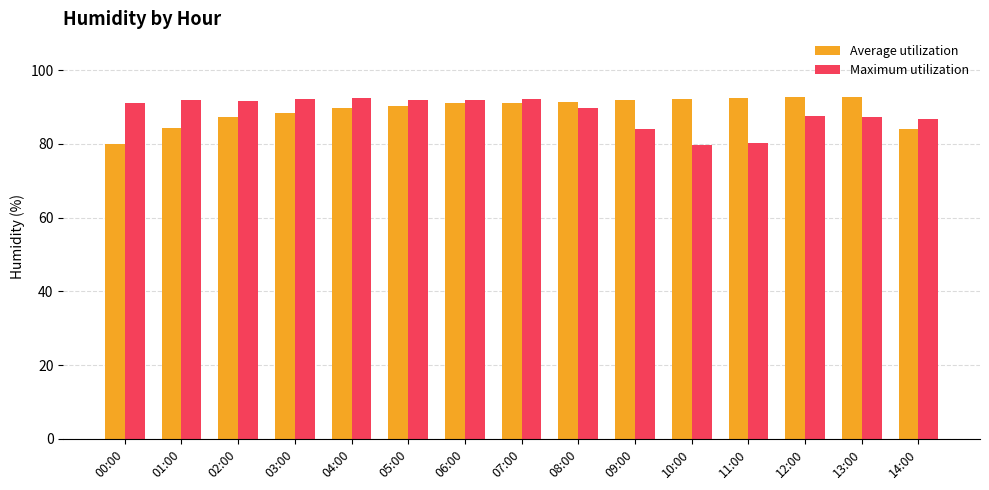

What are all the series names shown in the legend?

Average utilization, Maximum utilization